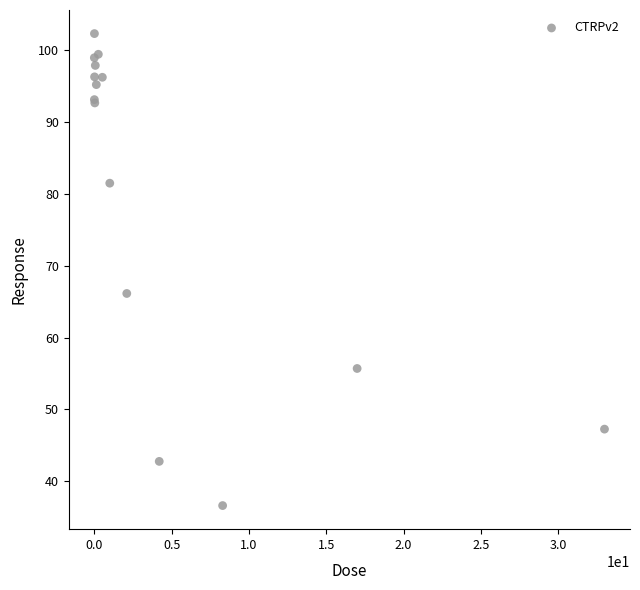

What Y value in the scatter plot is closest to 69?

66.1